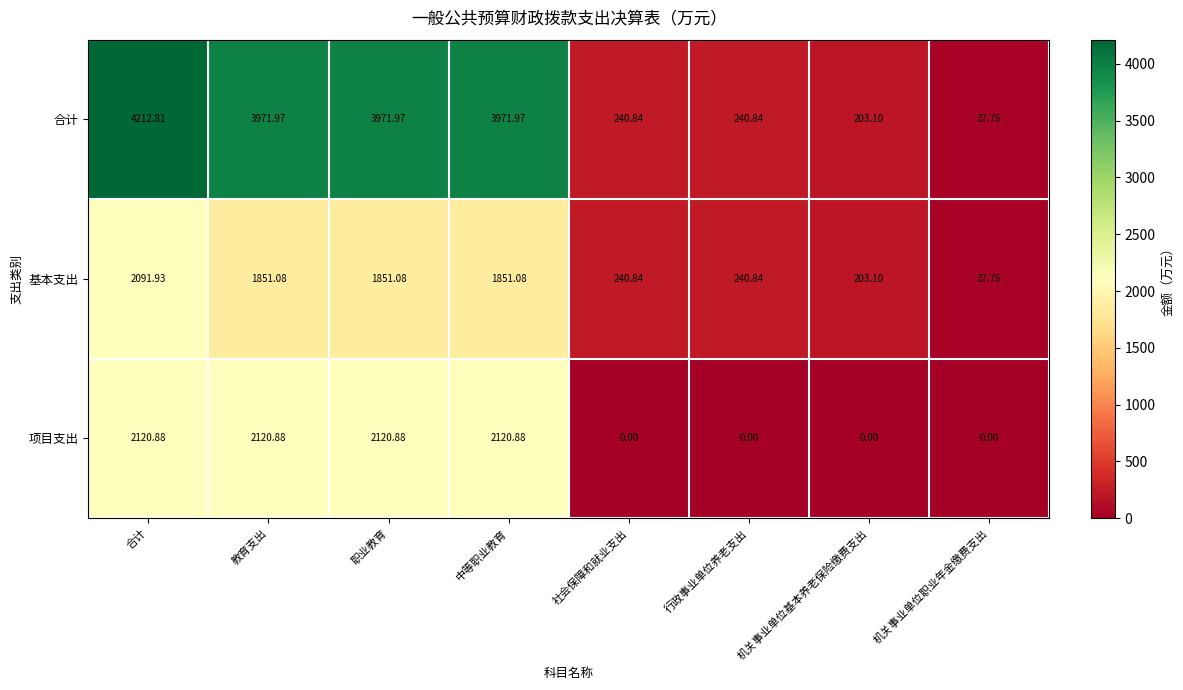

Which series has the largest range (max minus min)?

合计